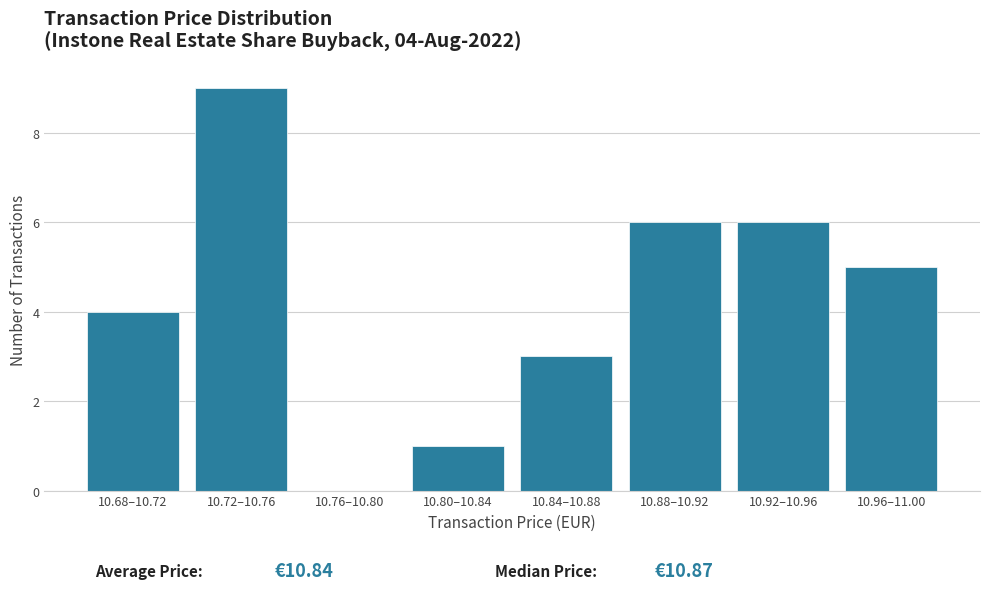

Reading left to right, transcribe all the data shown in this chart.

10.68–10.72=4	10.72–10.76=9	10.76–10.80=0	10.80–10.84=1	10.84–10.88=3	10.88–10.92=6	10.92–10.96=6	10.96–11.00=5